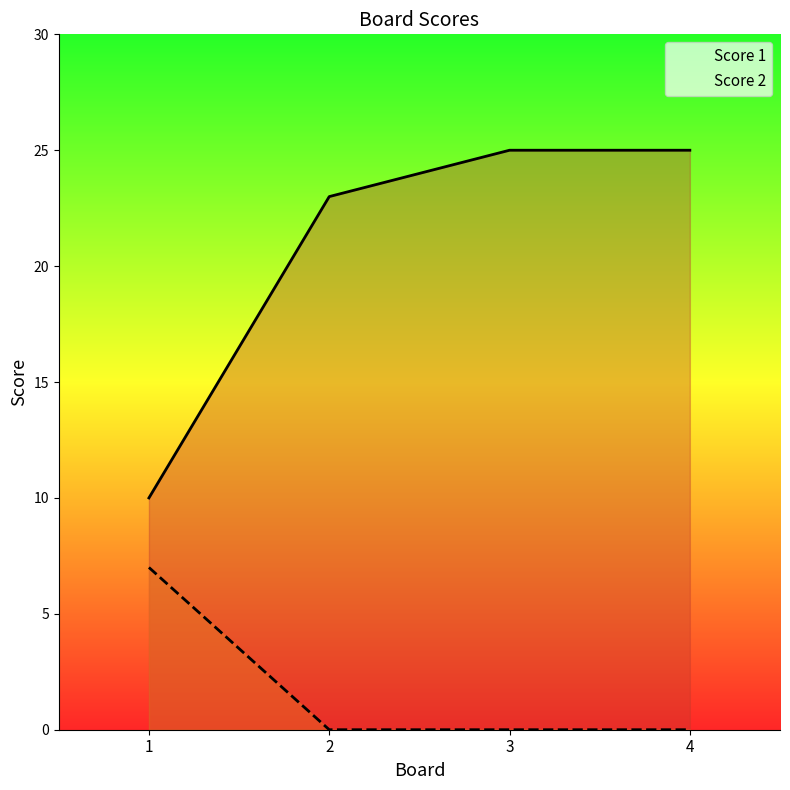

What is the maximum value for Score 1?

25